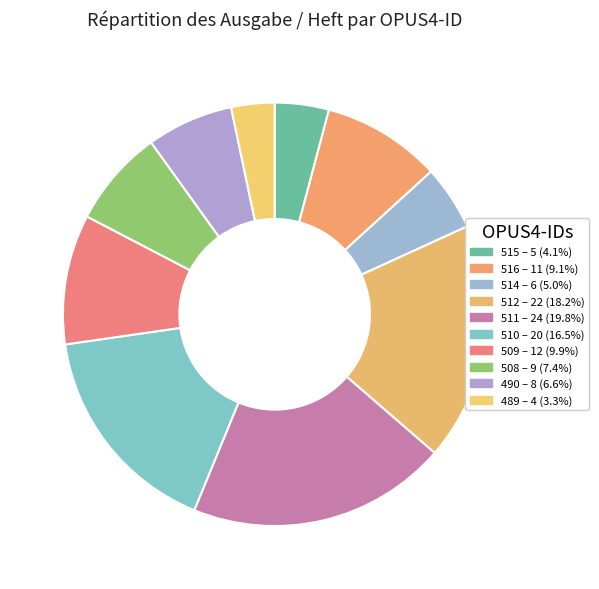

Does any single category account for the majority?

No